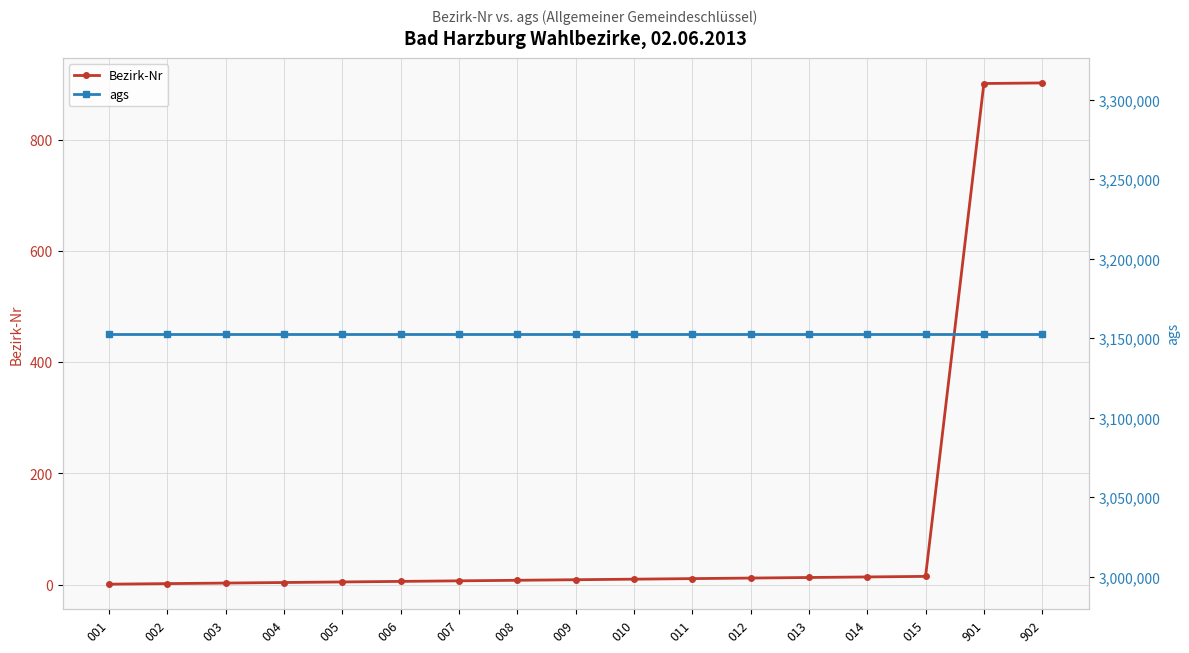

What is the sum of the Bezirk-Nr values at 001 and 008?

9